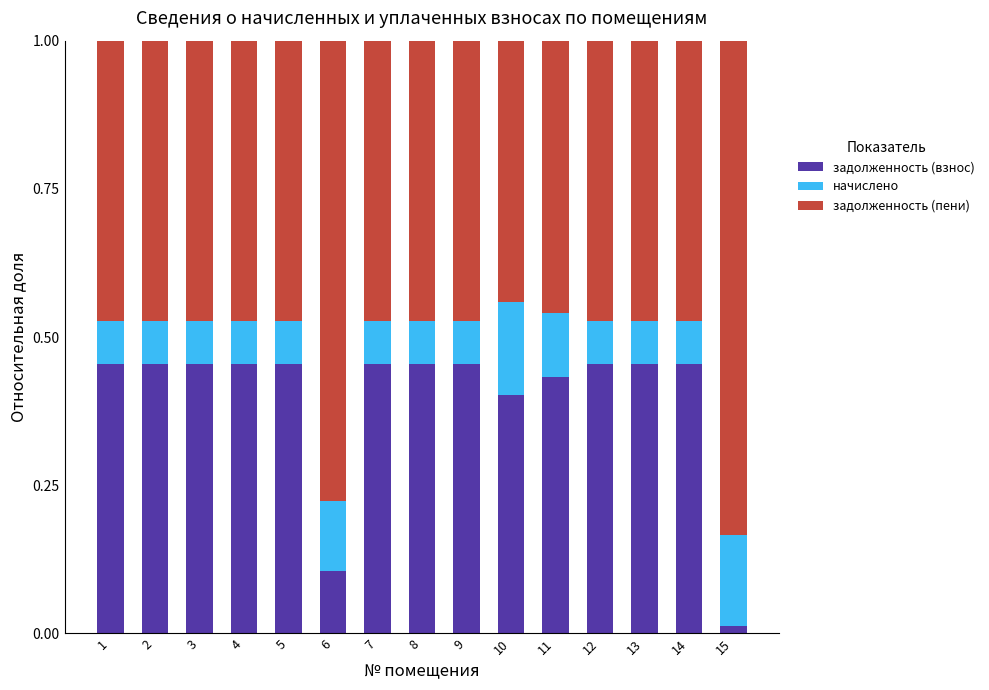

True or false: задолженность (взнос) has a value of 0.2 at 14.

False